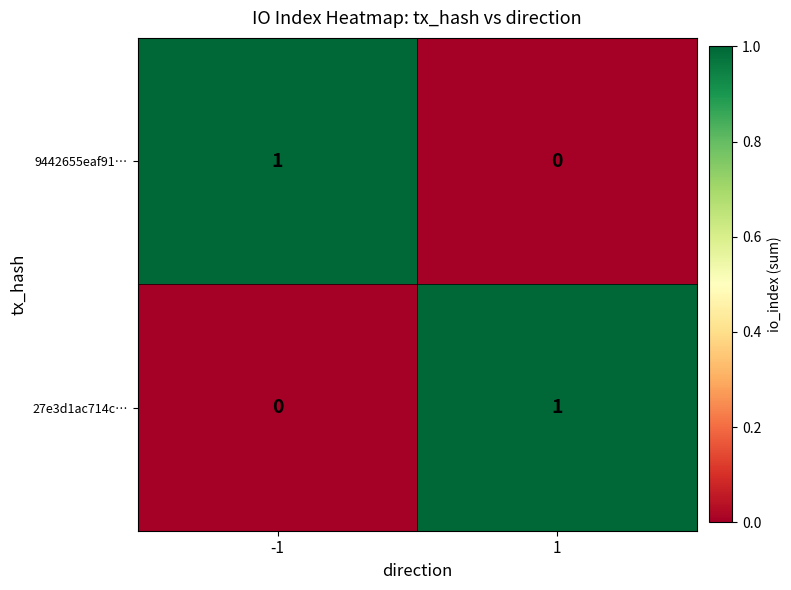

The value of 9442655eaf91… at 1 is 0. True or false?

True